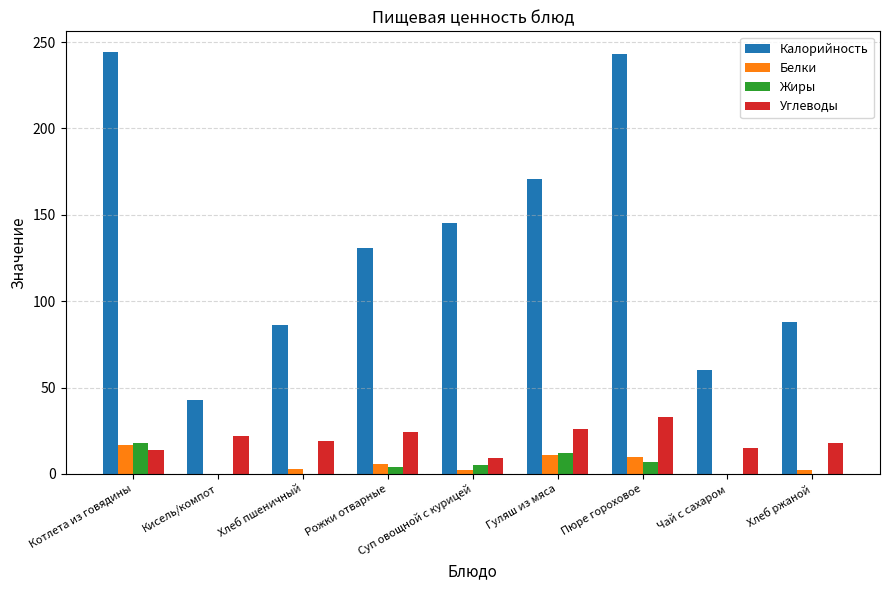

What is the total value across all series at Хлеб пшеничный?

108